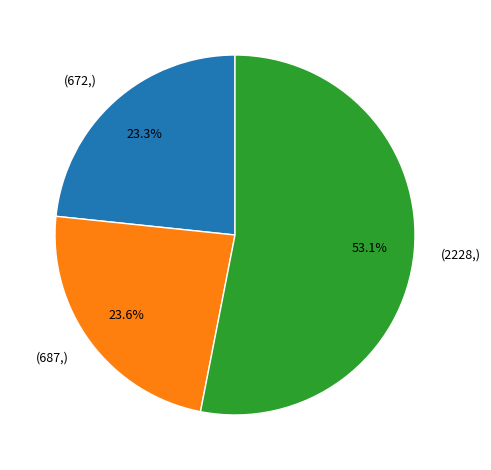

Is there any slice that represents more than half of the pie?

Yes